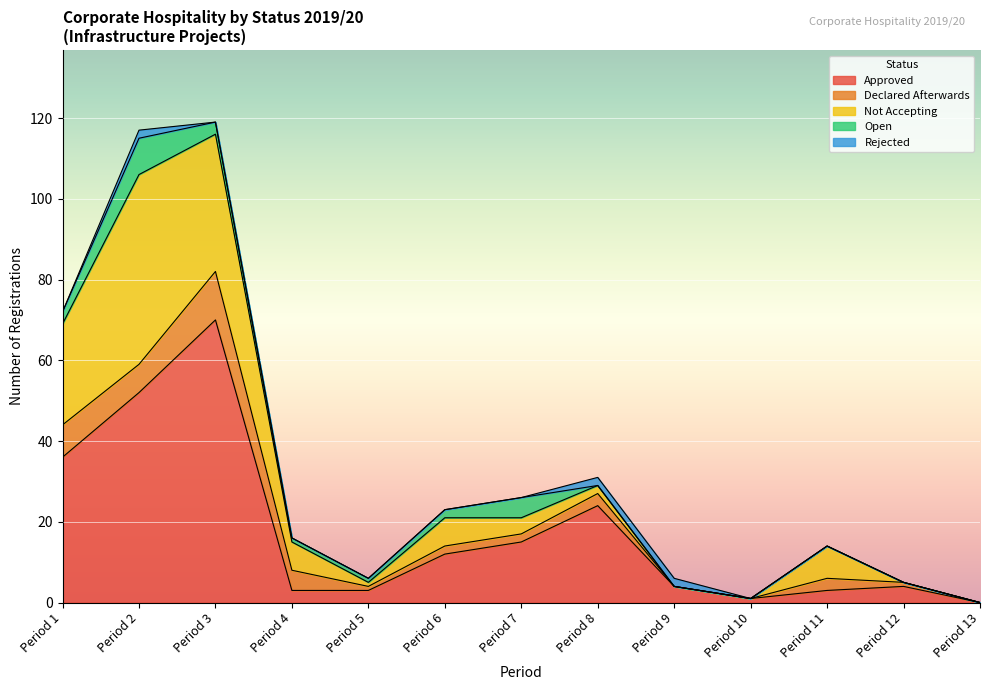

How many interior local valleys does the Approved series have?

1